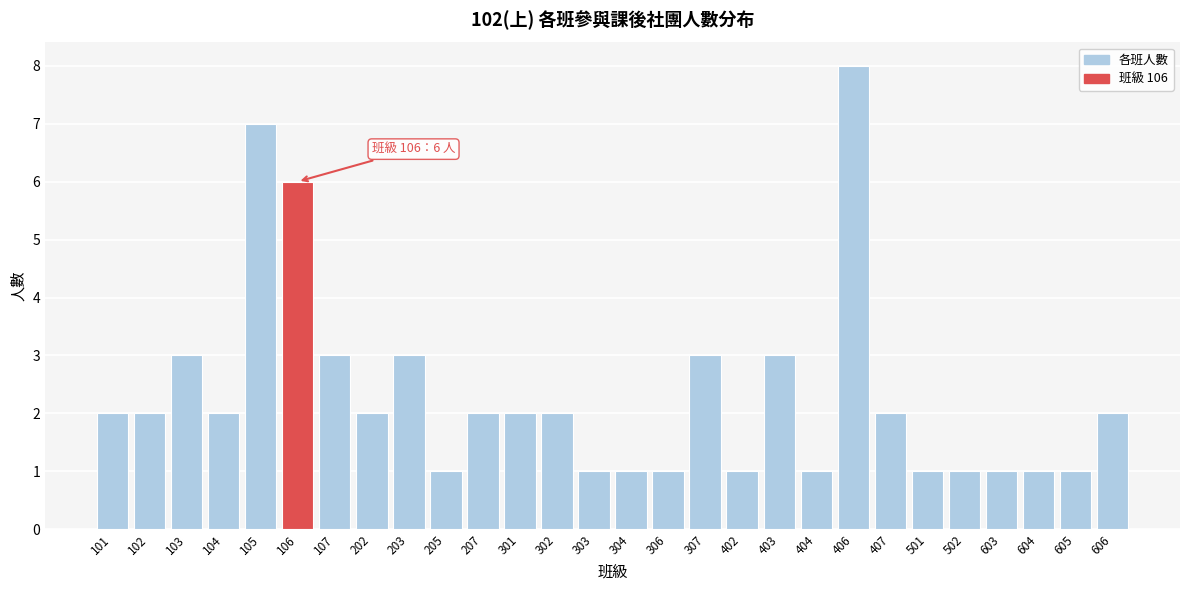

Reading left to right, transcribe all the data shown in this chart.

2	2	3	2	7	6	3	2	3	1	2	2	2	1	1	1	3	1	3	1	8	2	1	1	1	1	1	2